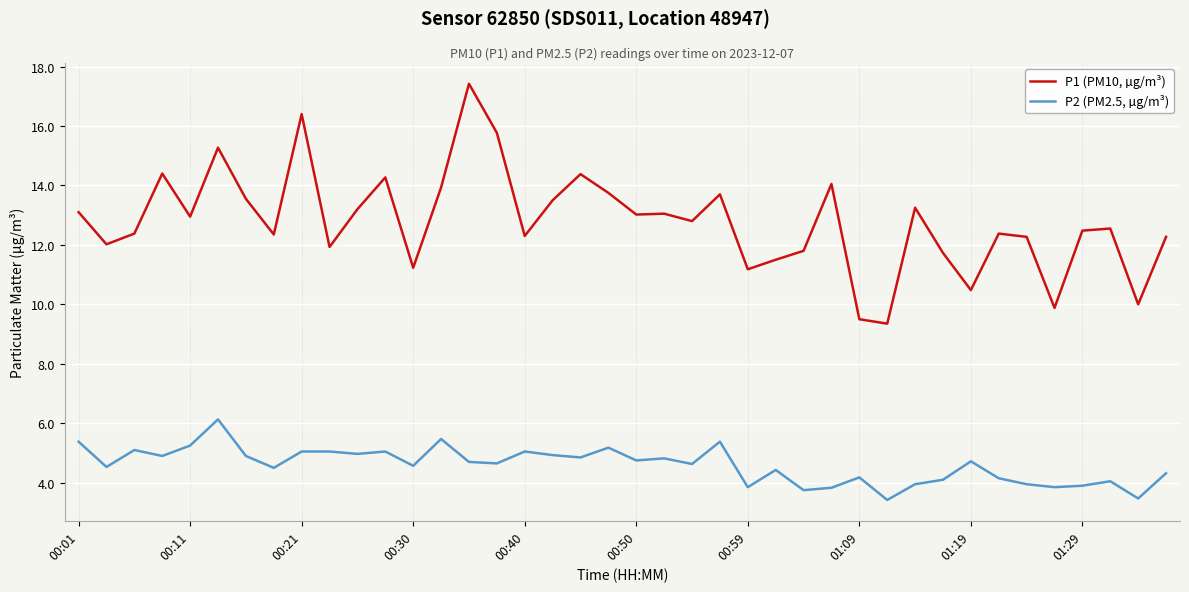

Which series has the largest range (max minus min)?

P1 (PM10, µg/m³)